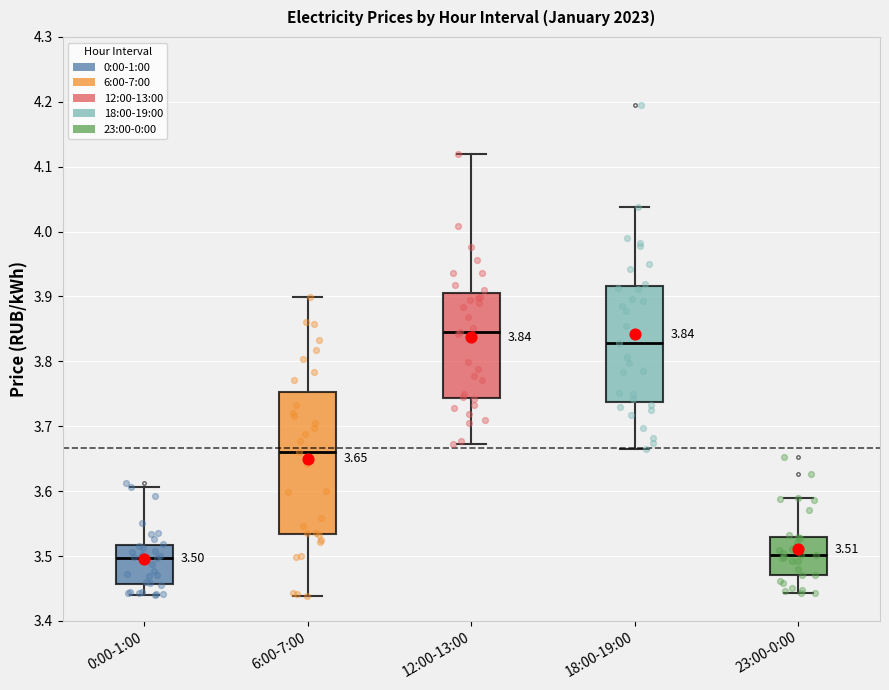

Which box has the highest median line?

12:00-13:00